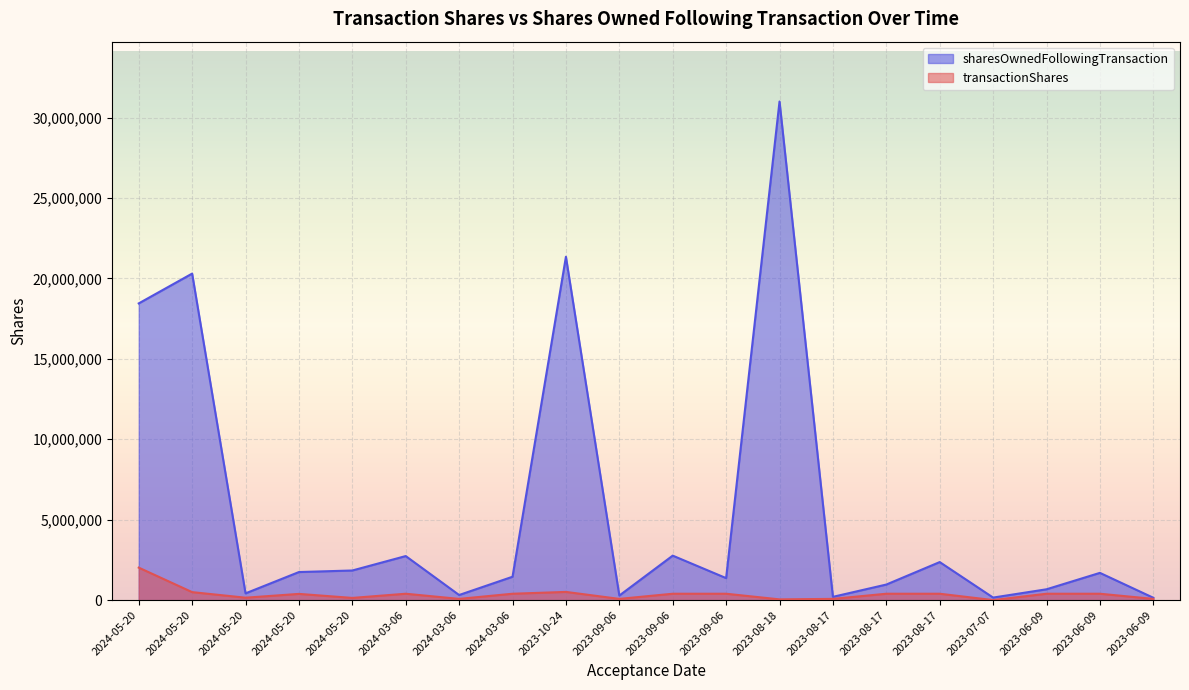

What is the highest value of the sharesOwnedFollowingTransaction series?

30994982